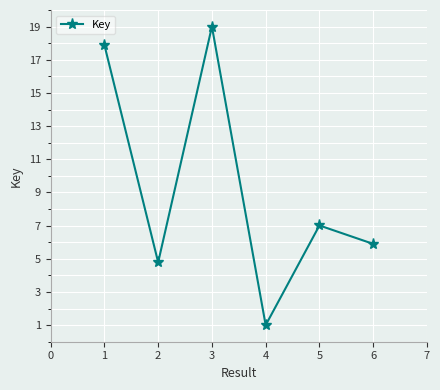

What is the difference between the values at 1 and 4?

16.9